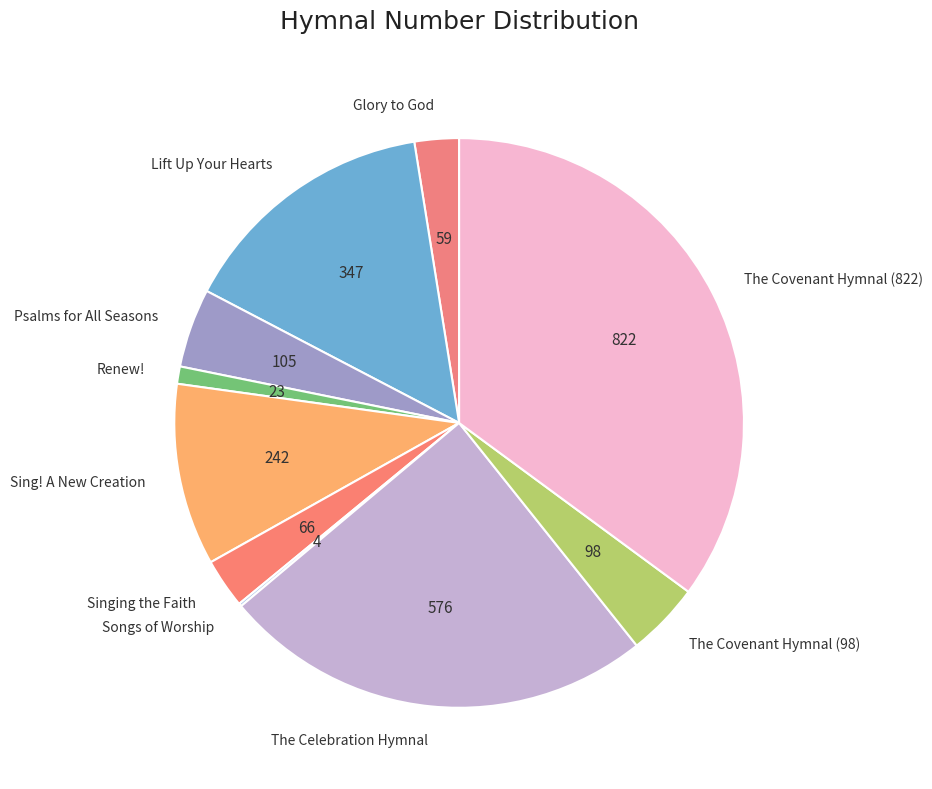

Between Lift Up Your Hearts and Psalms for All Seasons, which is larger?

Lift Up Your Hearts